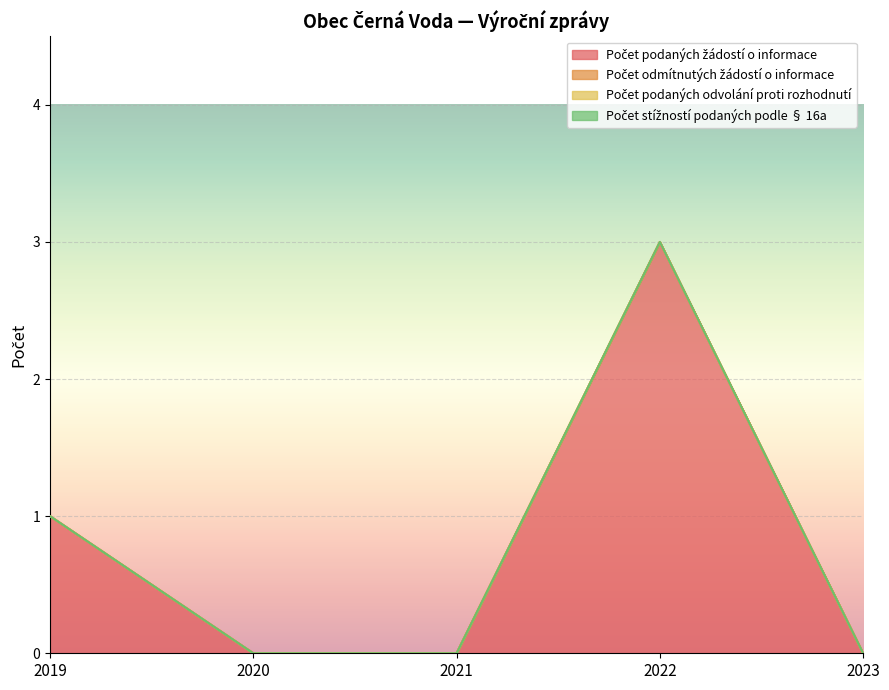

What is the difference between the maximum and minimum values in the Počet podaných žádostí o informace series?

3